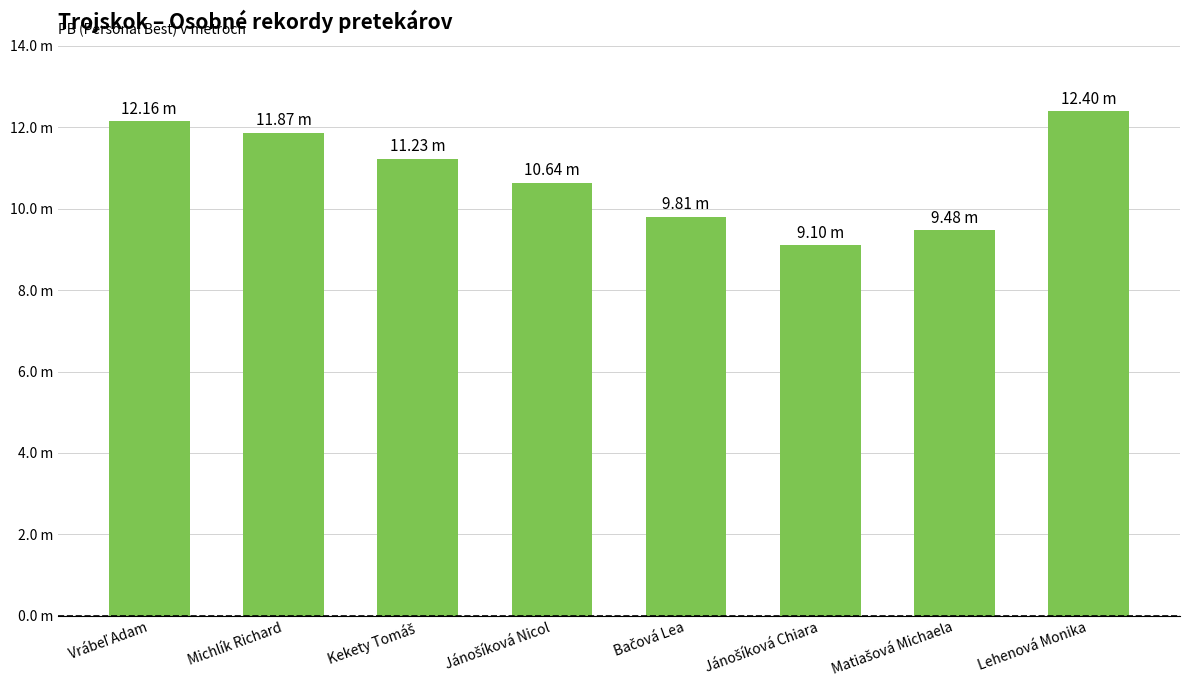

What is the minimum value shown in the chart?

9.1